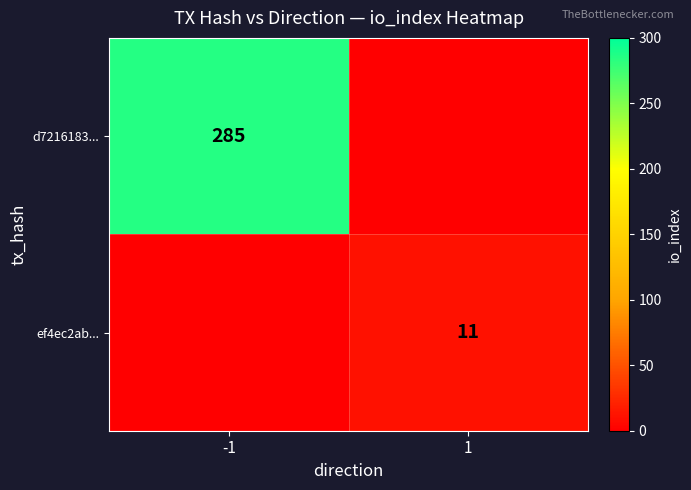

Count the number of data series in this chart.

2